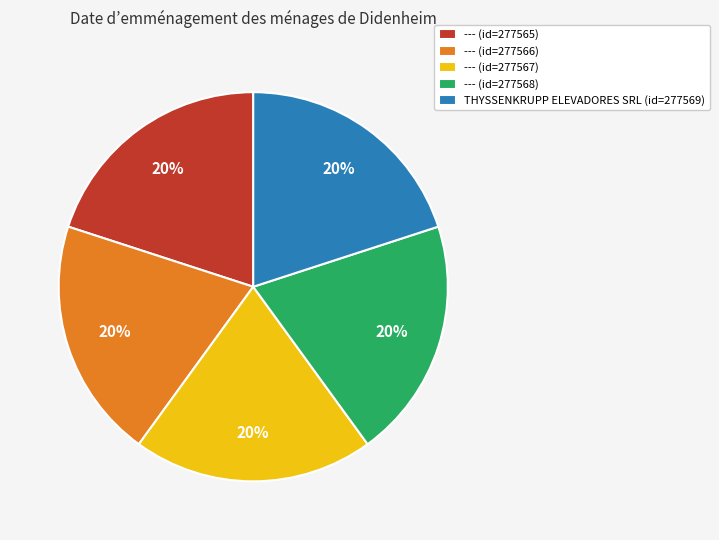

Does any single category account for the majority?

No